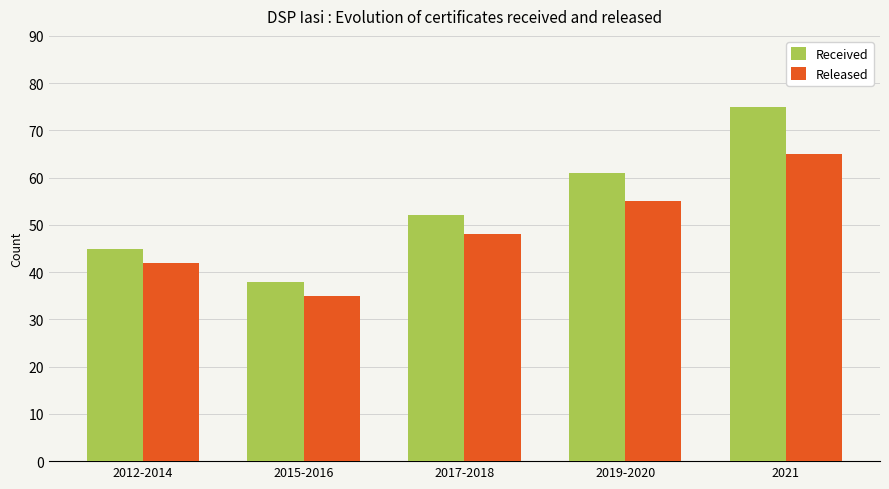

What is the label of the 2nd bar from the left?

2015-2016